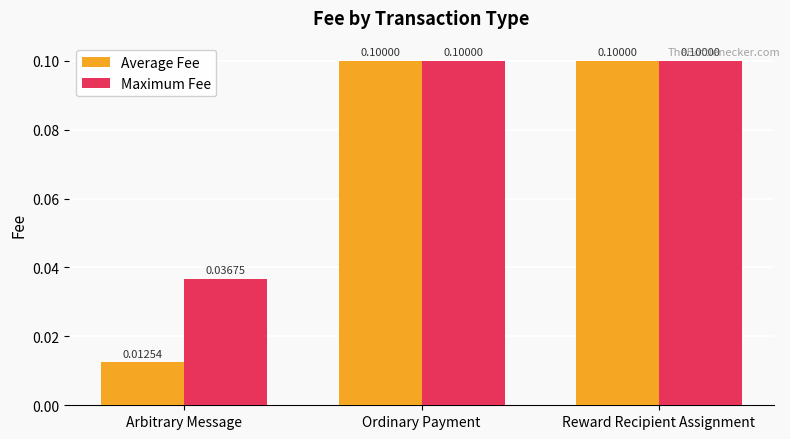

Count the Maximum Fee values in the range 0 to 1.

3